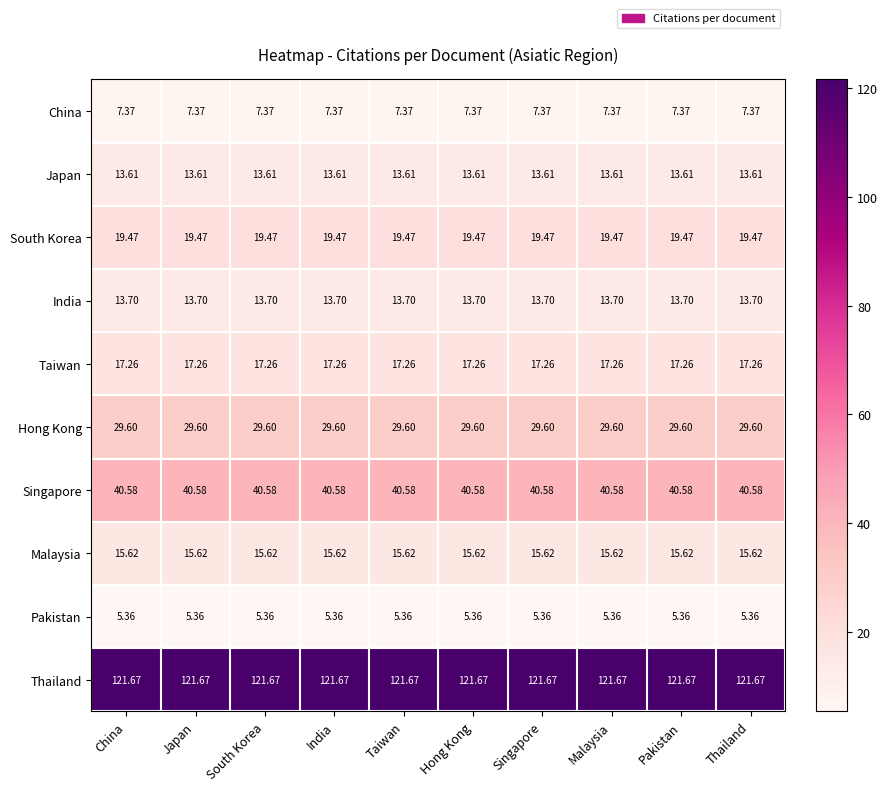

At China, list the series in order from largest to smallest.

Thailand, Singapore, Hong Kong, South Korea, Taiwan, Malaysia, India, Japan, China, Pakistan